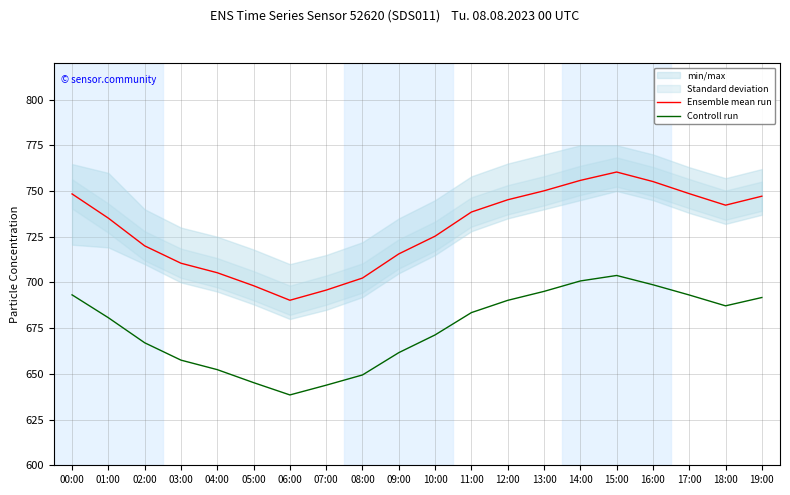

What are all the series names shown in the legend?

Ensemble mean run, Controll run